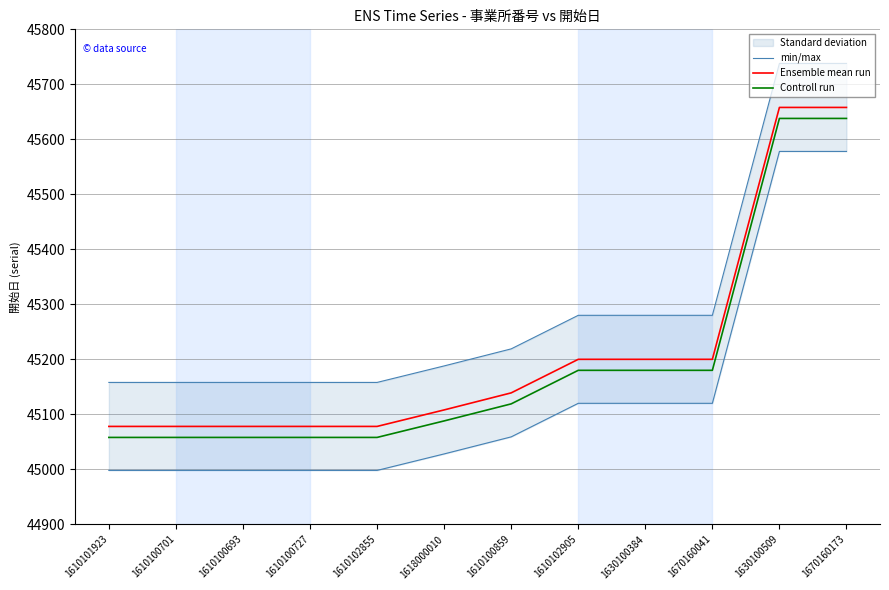

What value does the Ensemble mean run series have at 1618000010, to the nearest 100?

45100